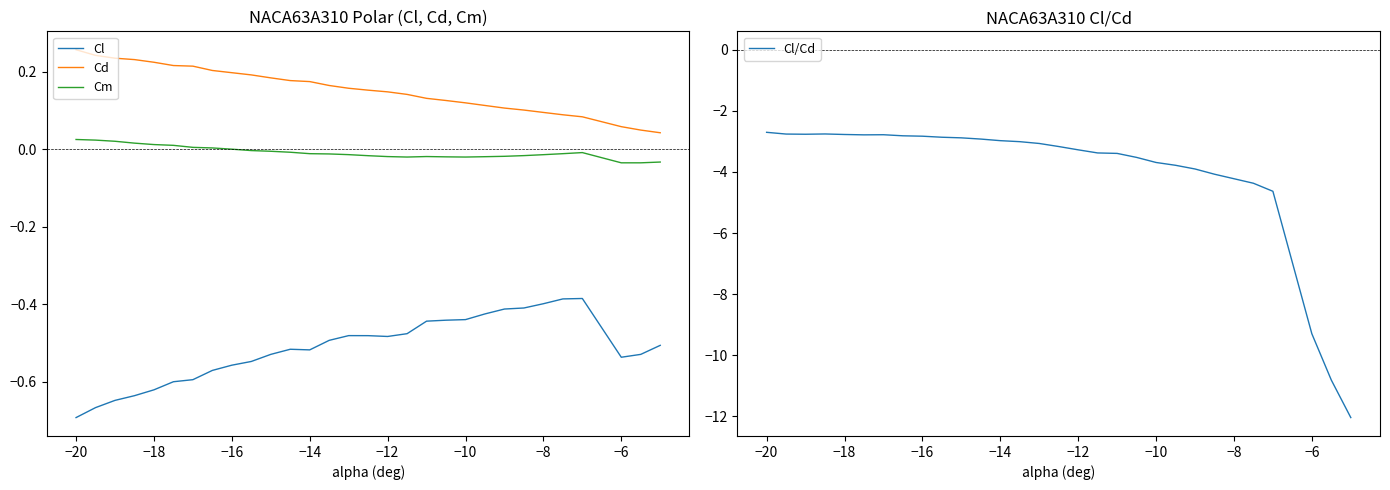

True or false: Cl and Cd cross at least once.

False